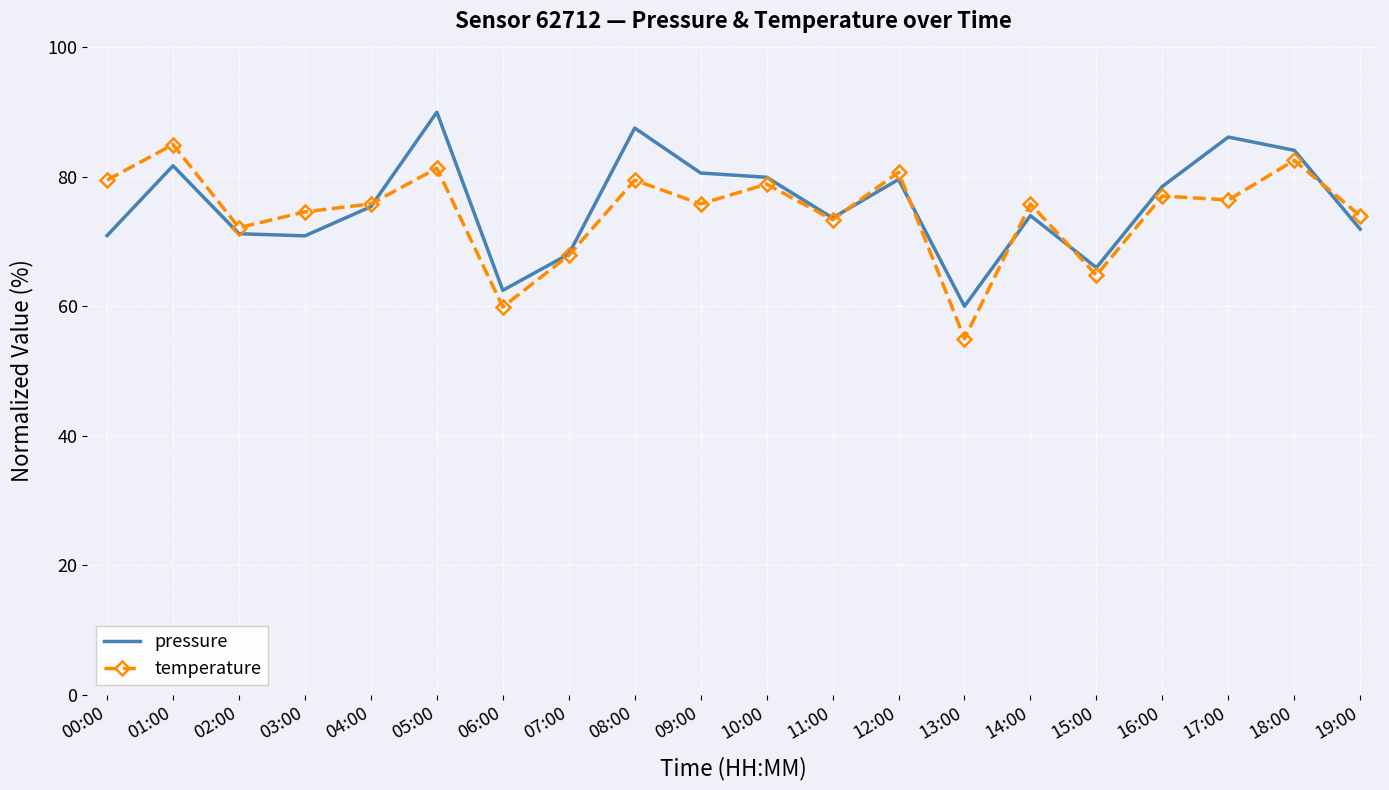

What position from the right is 04:00?

16